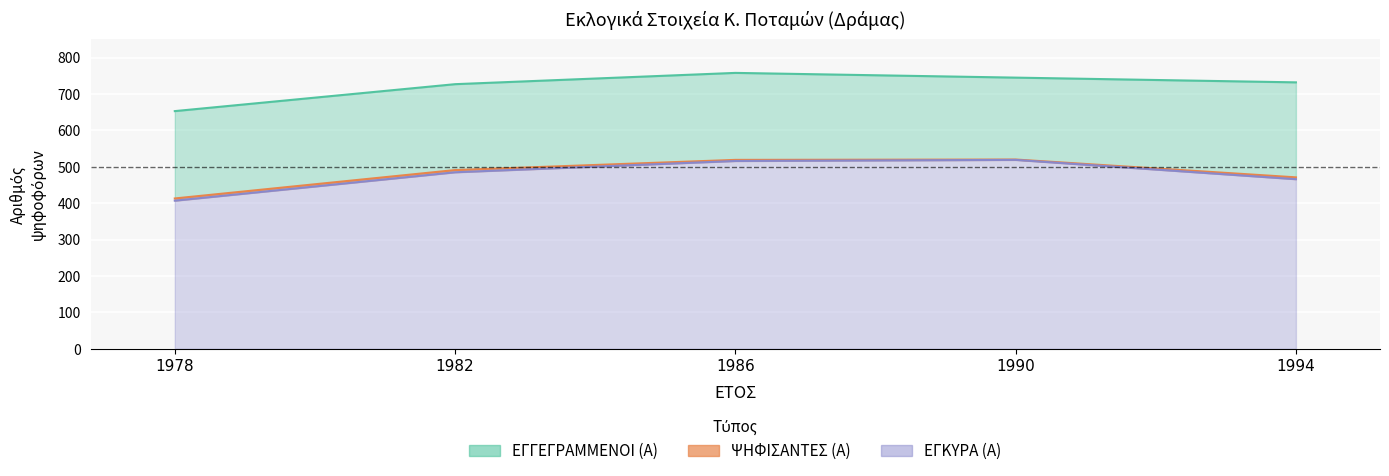

Rank the categories by ΕΓΚΥΡΑ (Α) value from lowest to highest.

1978, 1994, 1982, 1986, 1990